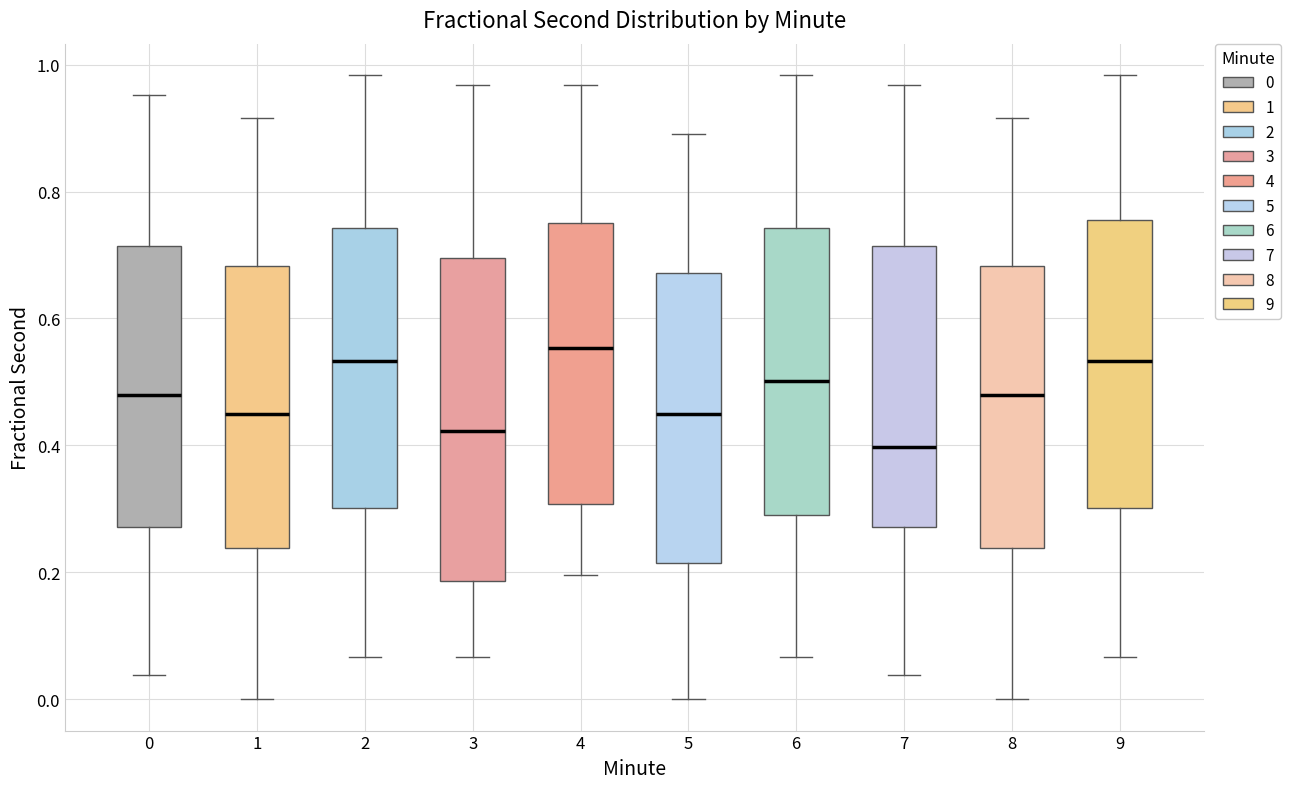

Which box's median line is the highest?

4